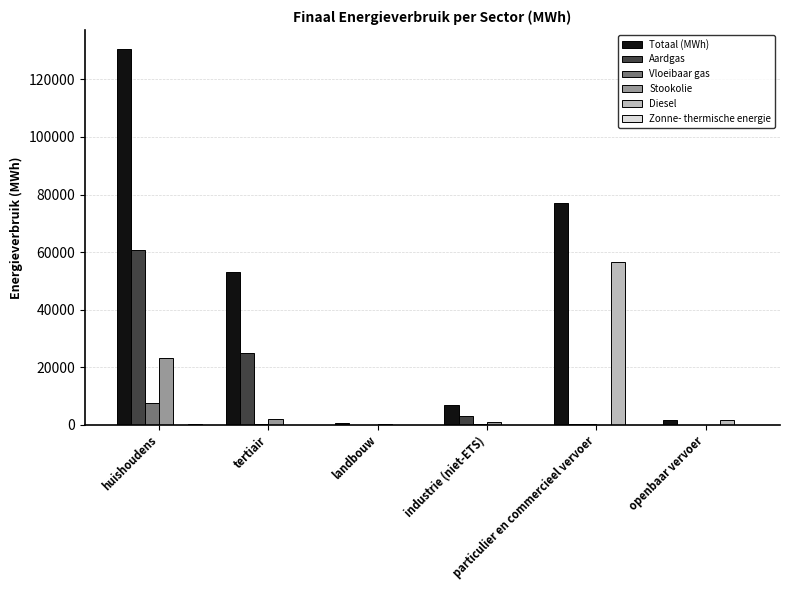

Where is Diesel nearest to the value 28316?

openbaar vervoer